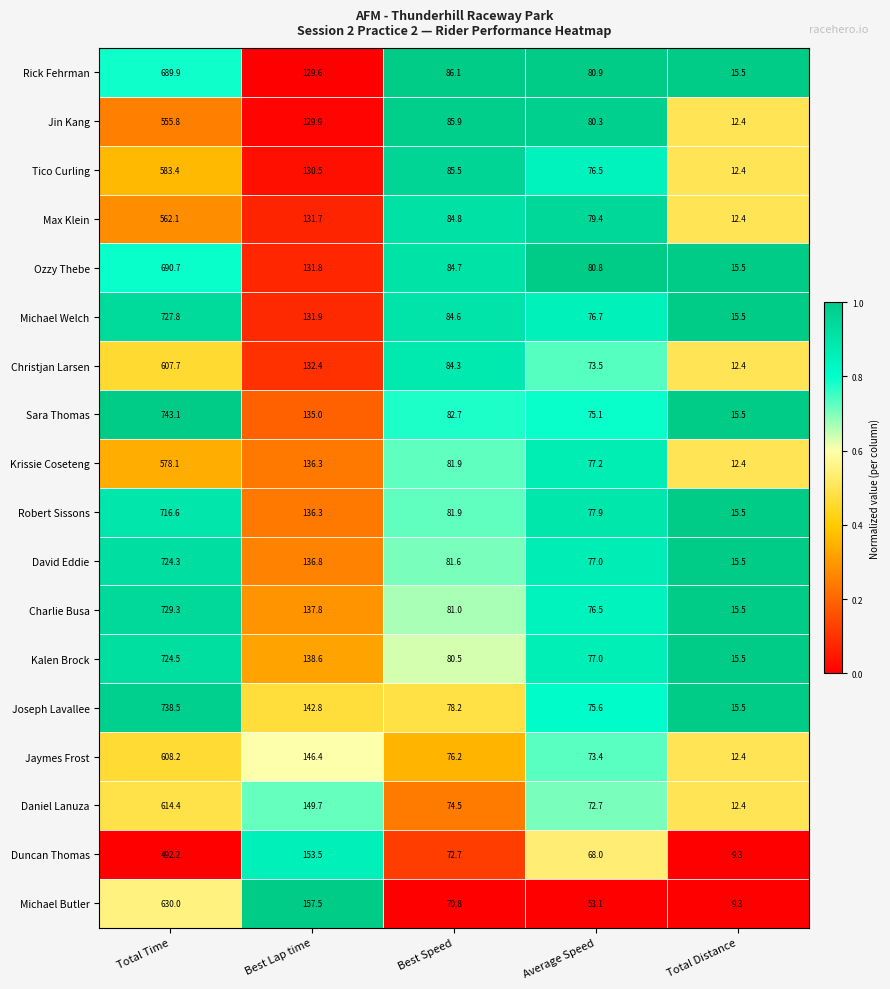

What is the difference between the second highest and minimum values in the Michael Butler series?

148.2